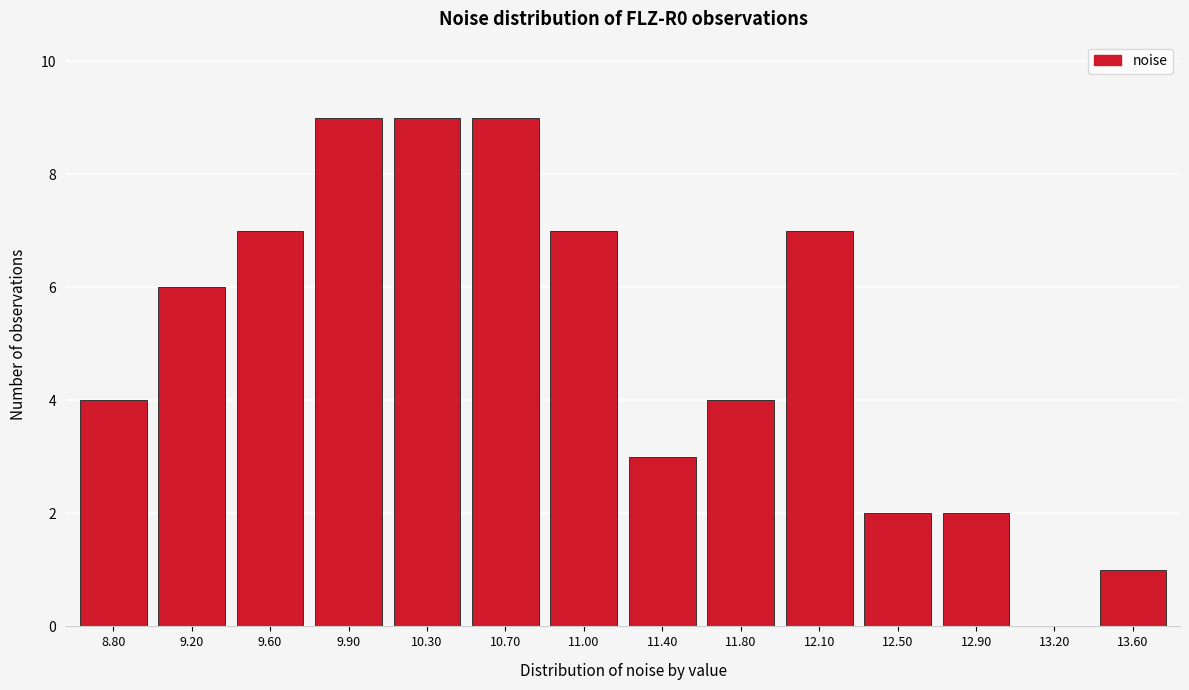

Reading right to left, transcribe all the data shown in this chart.

13.60=1	13.20=0	12.90=2	12.50=2	12.10=7	11.80=4	11.40=3	11.00=7	10.70=9	10.30=9	9.90=9	9.60=7	9.20=6	8.80=4